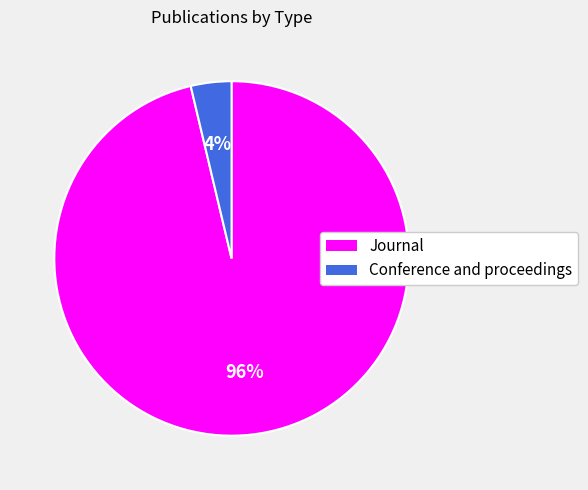

What is the majority slice?

Journal